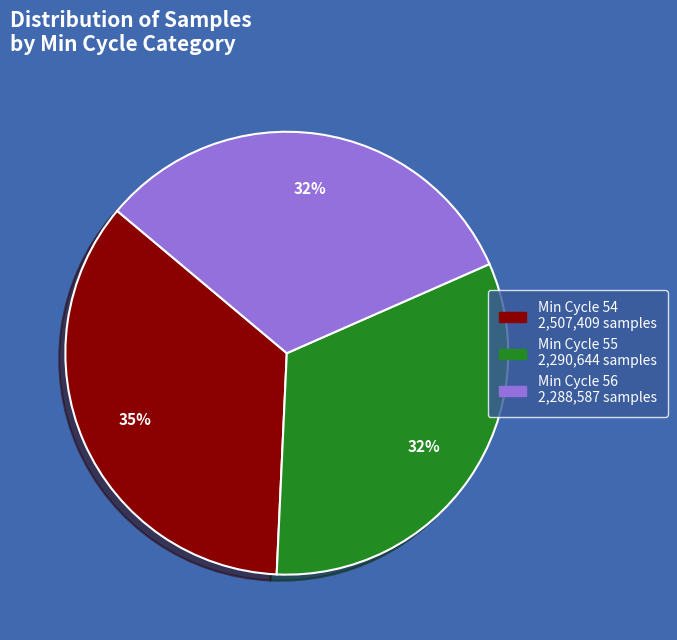

Is there a majority slice in this chart?

No